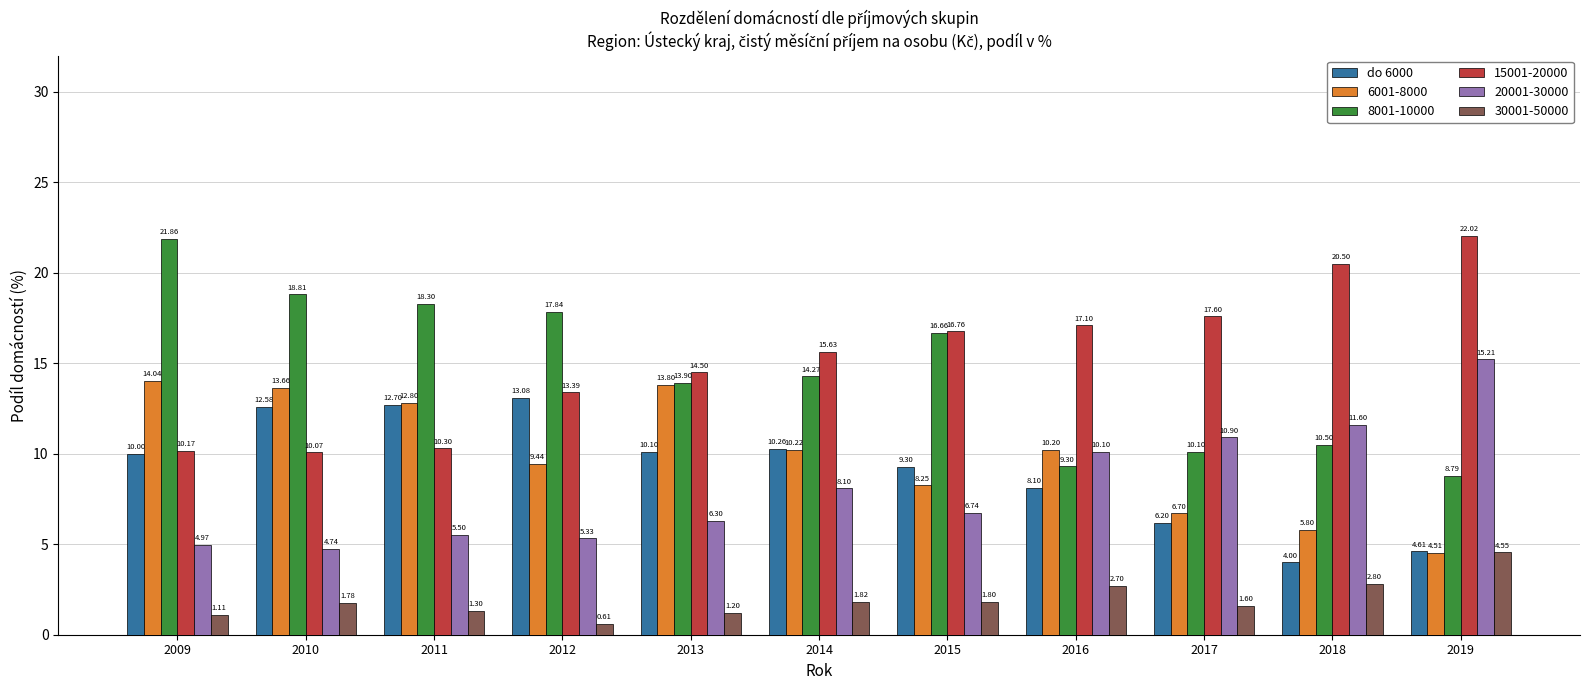

Is the value of 6001-8000 at 2015 greater than the value of 30001-50000 at 2016?

Yes